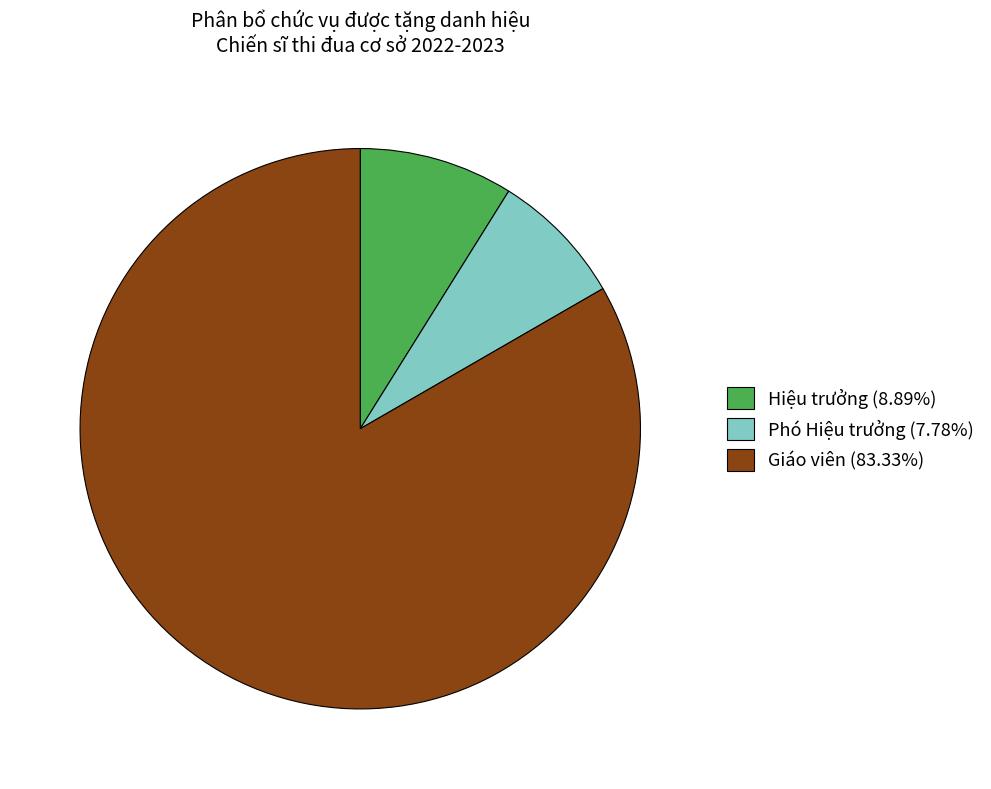

Approximately how many times larger is the value at Giáo viên (83.33%) compared to Phó Hiệu trưởng (7.78%)?

10.9